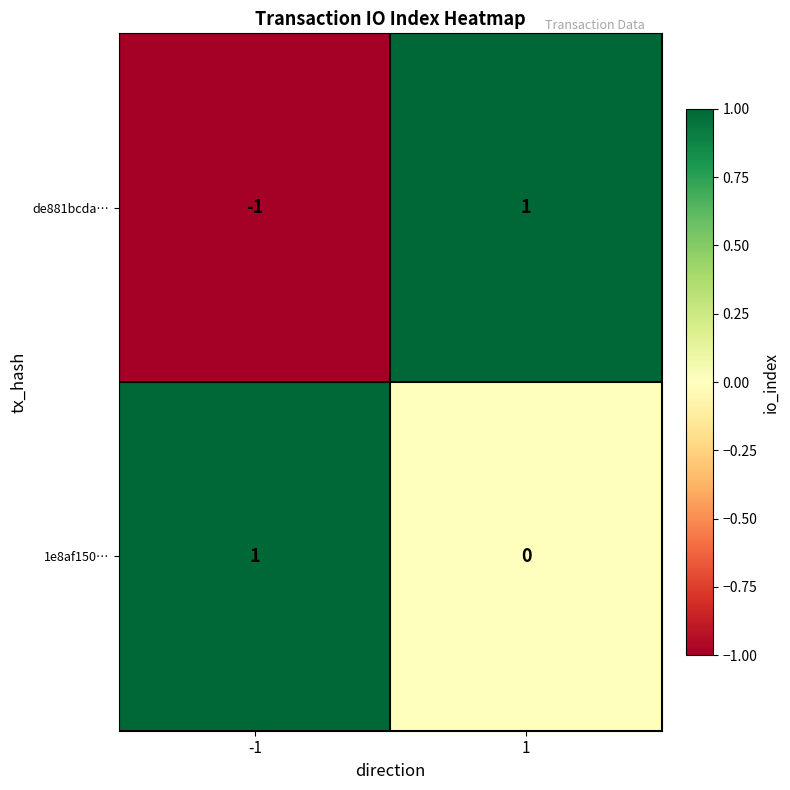

The value of de881bcda… at -1 is -1. True or false?

True